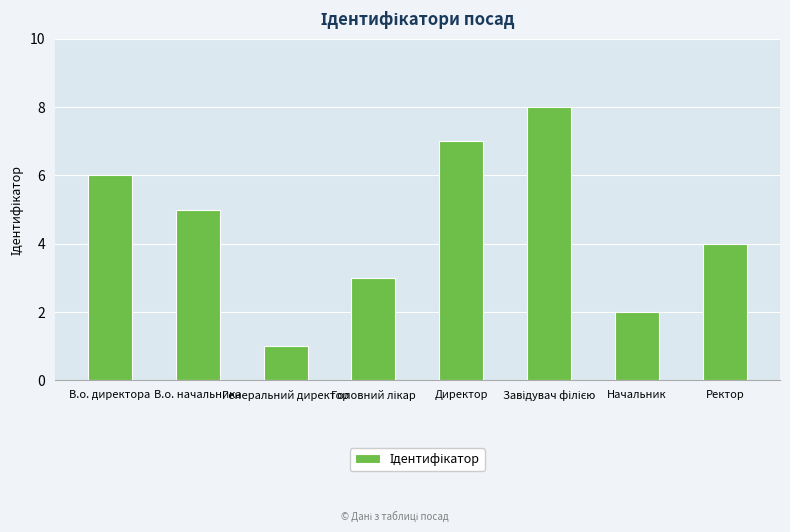

What is the greatest value displayed?

8